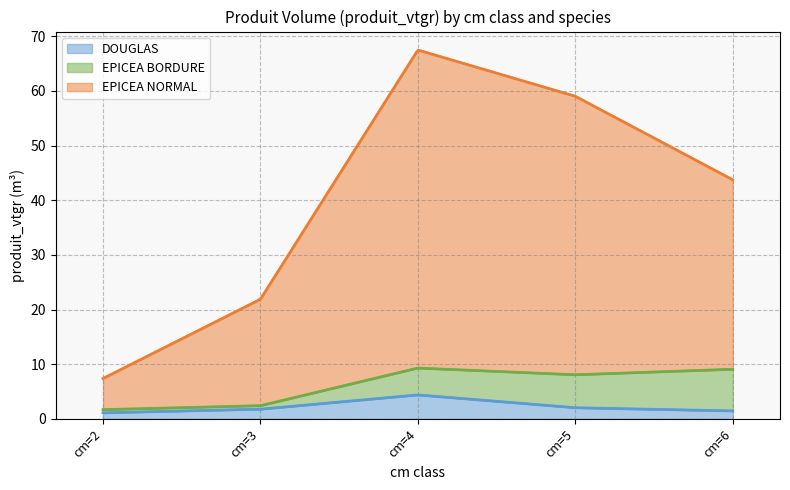

What is the highest value of the DOUGLAS series?

4.4